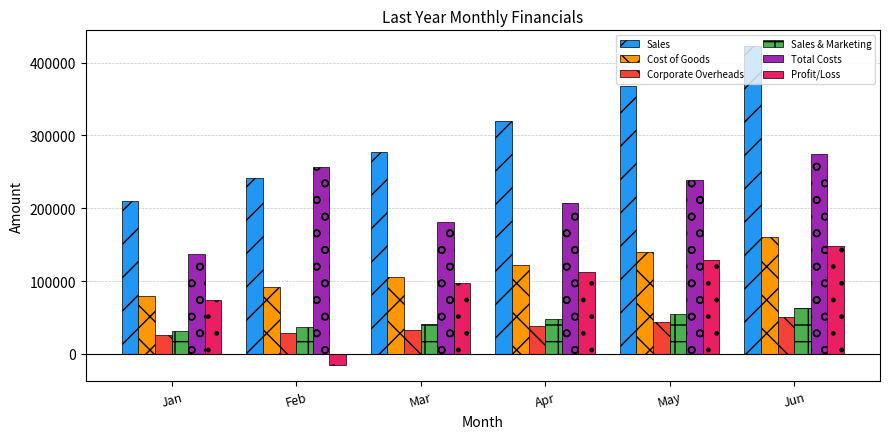

What is the difference between the second highest and second lowest values in the Sales & Marketing series?

18869